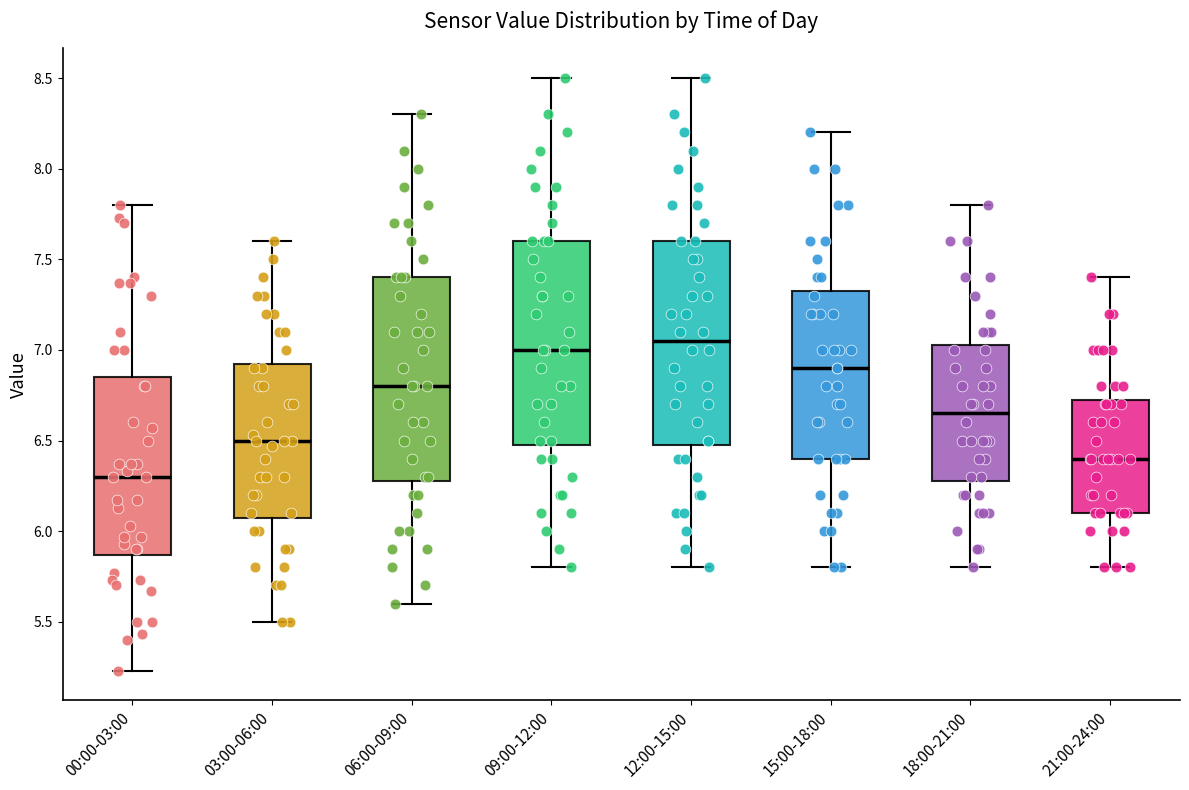

Where does the median line of the box for 09:00-12:00 sit on the y-axis? The values are not printed on the chart, so give them approximately, as read against the axis.

7.00